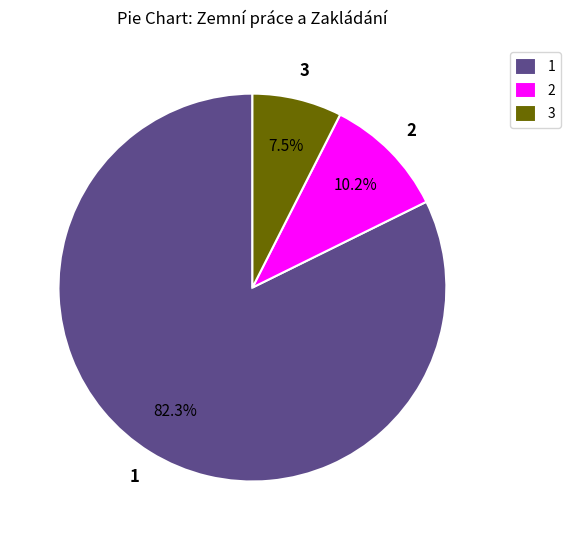

To the nearest percent, what is the average slice percentage?

33%